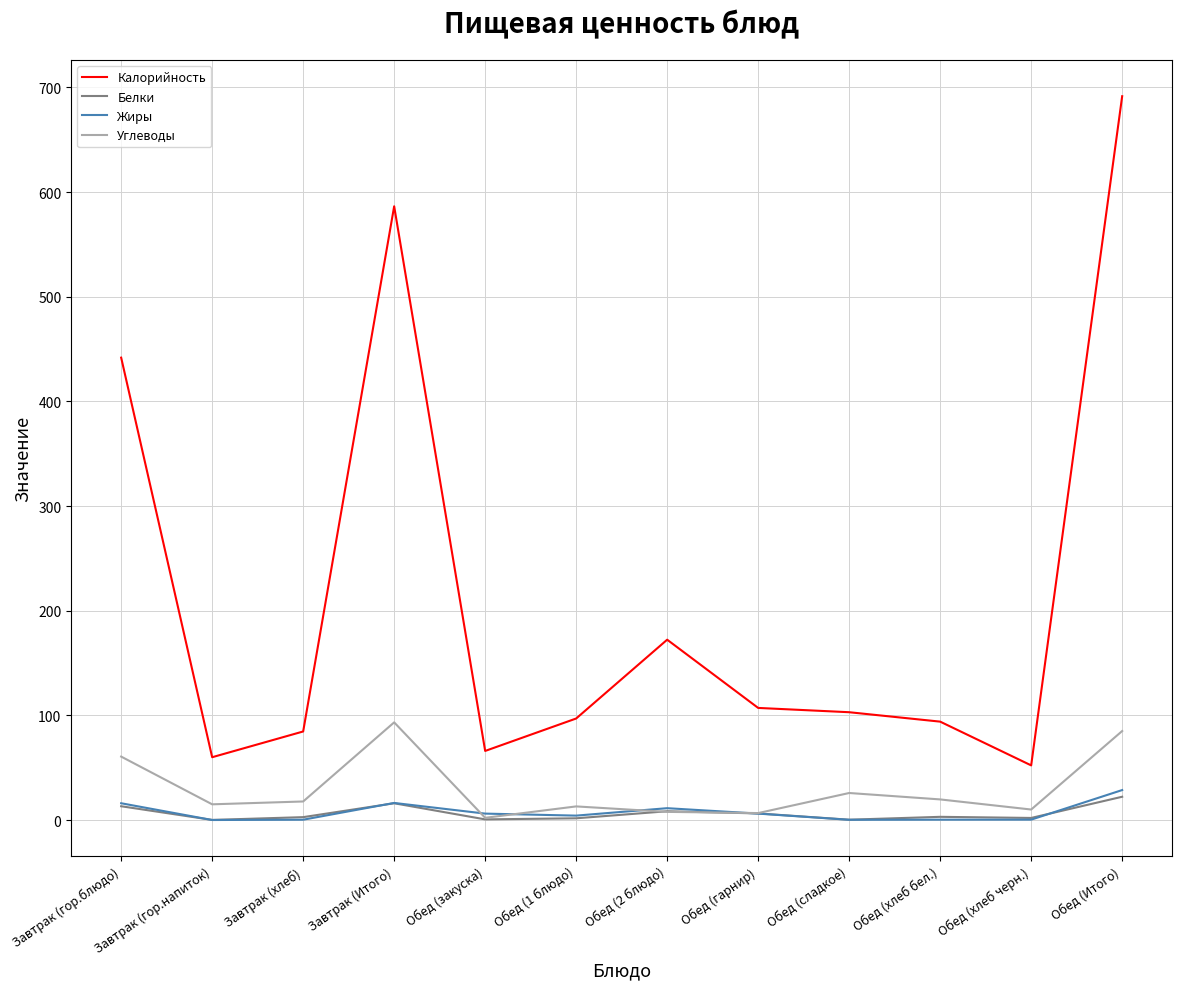

At which label does Калорийность reach its peak?

Обед (Итого)